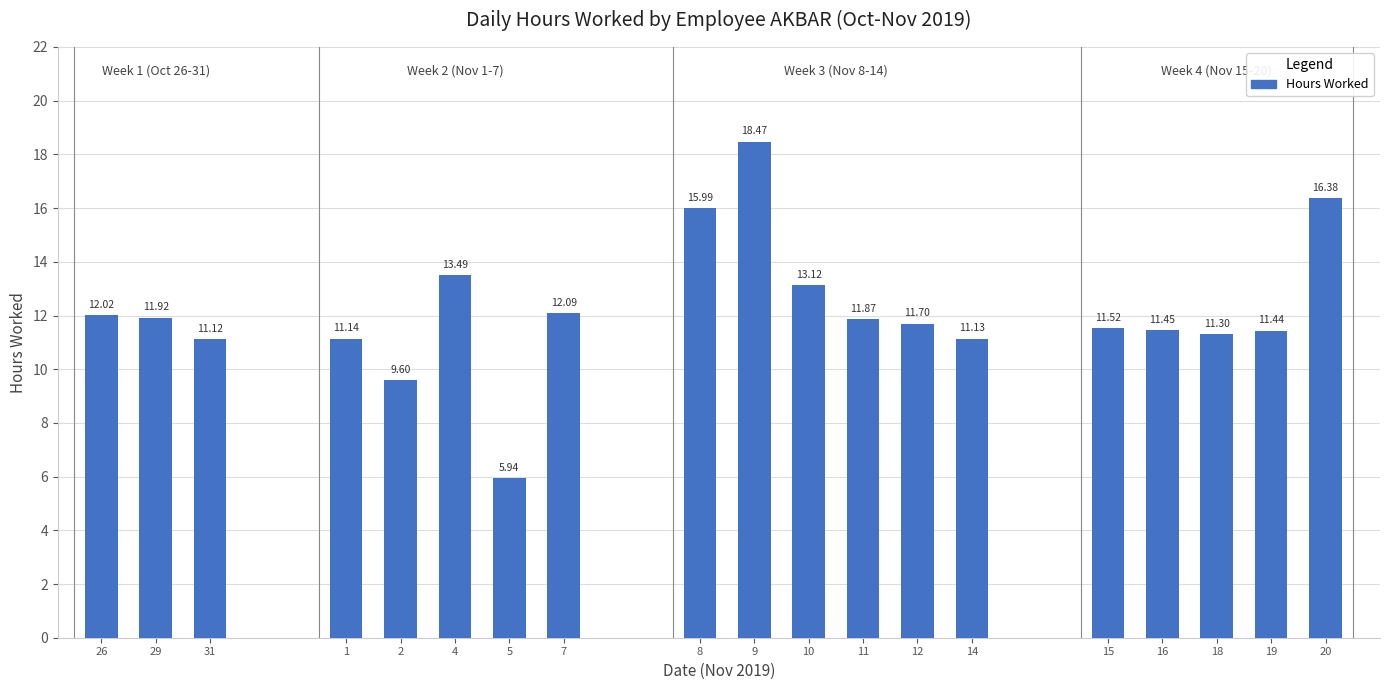

What is the difference between the values at 1 and 10?

2.0